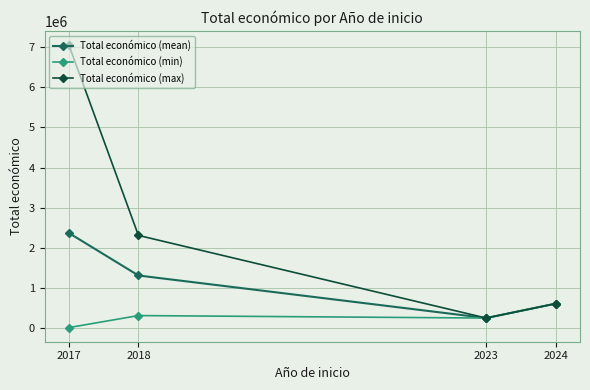

Which series has the widest spread of values?

Total económico (max)